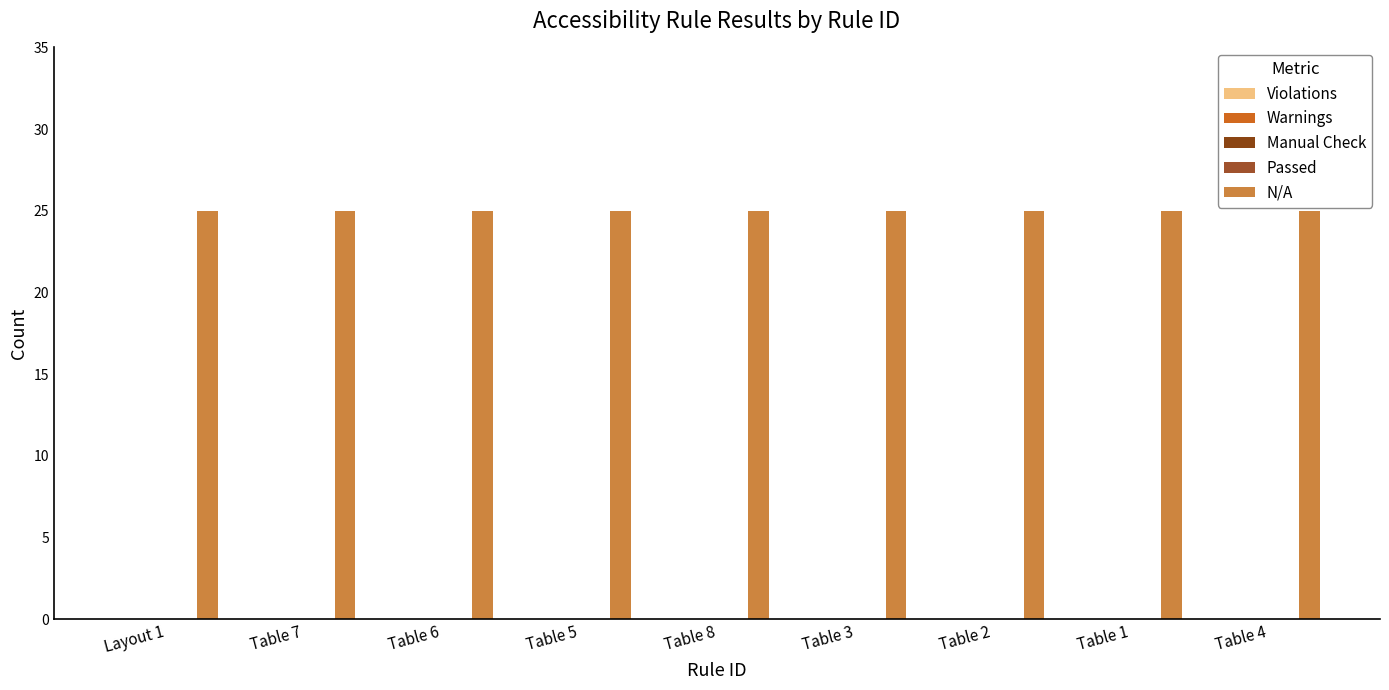

Rank the series by their maximum value, from lowest to highest.

Violations, Warnings, Manual Check, Passed, N/A